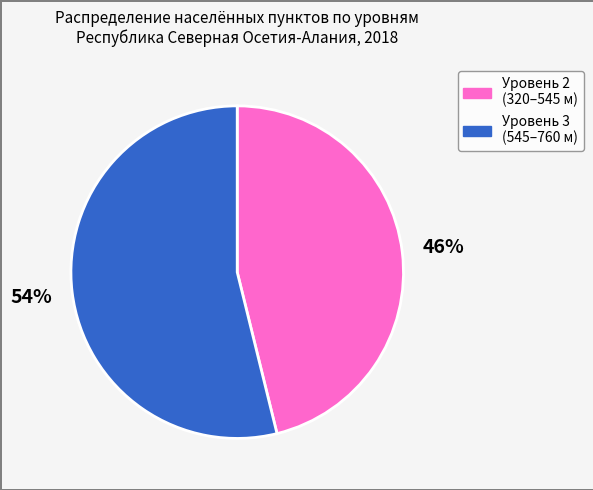

Does any single category account for the majority?

Yes